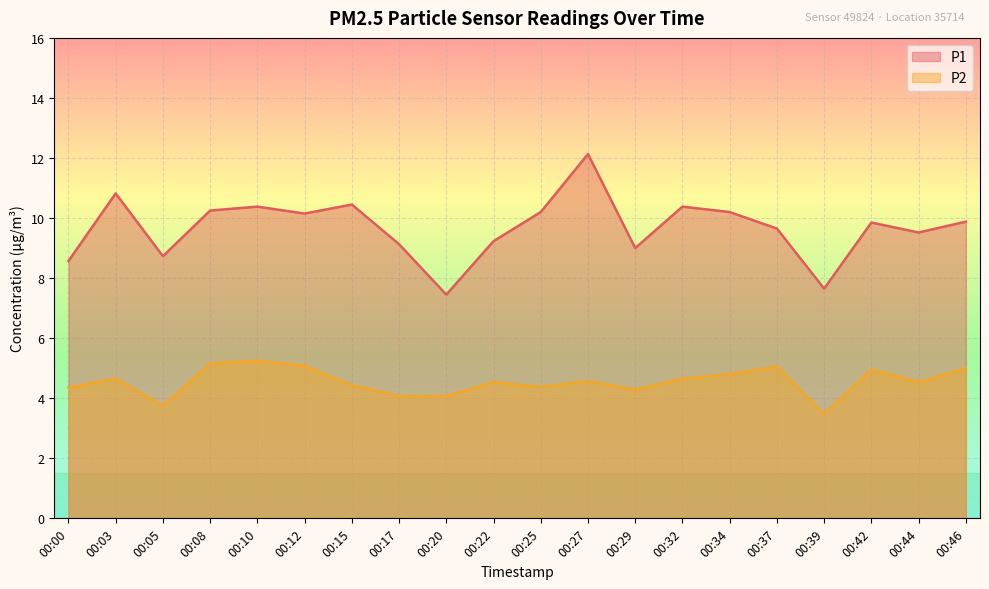

Is it true that P1 equals 8.6 at 00:00?

True